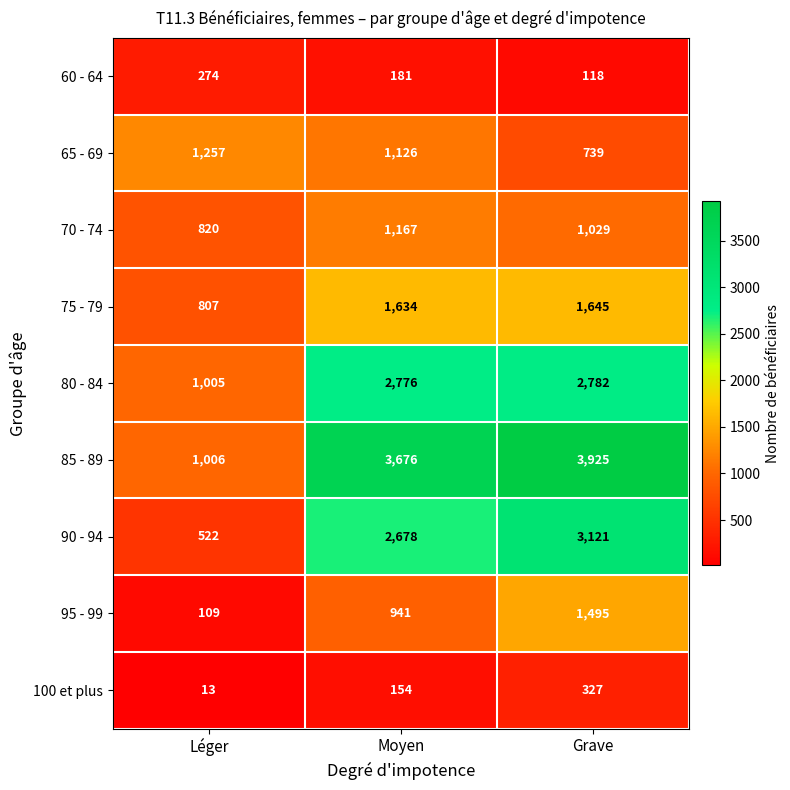

Is it true that 90 - 94 equals 2678 at Moyen?

True